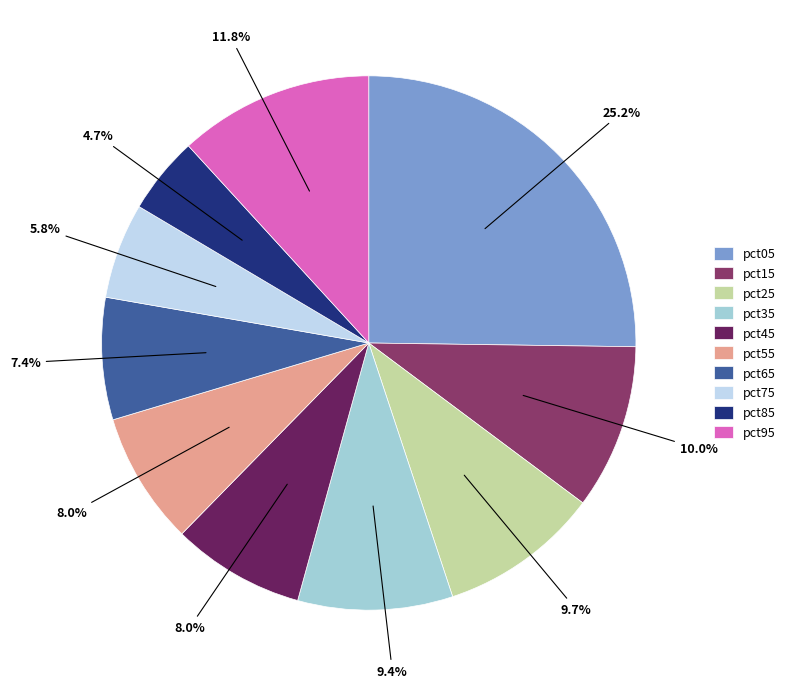

Combined, what portion of the pie is pct25 and pct45?

17.7%